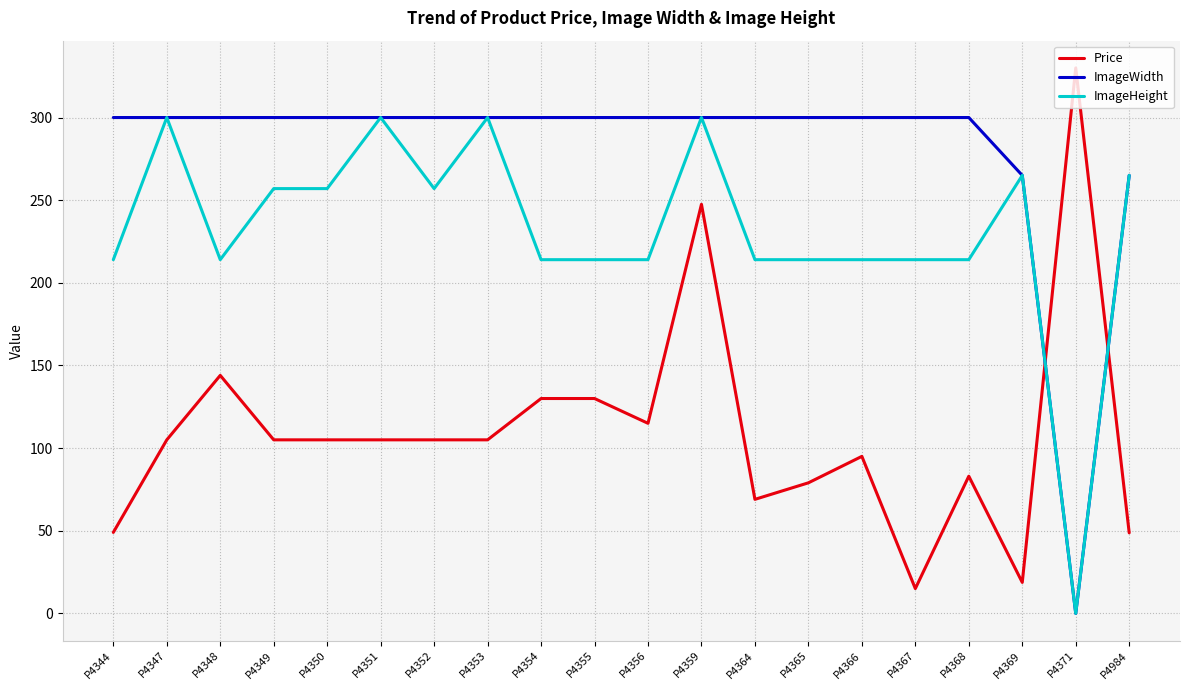

What is the minimum value for Price?

15.0